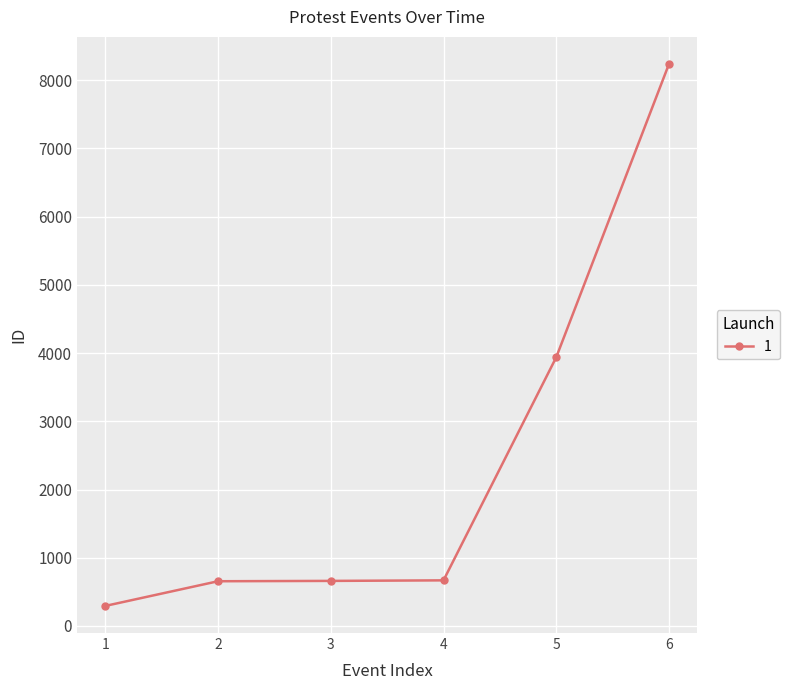

True or false: the data has more than 2 interior local peaks.

False